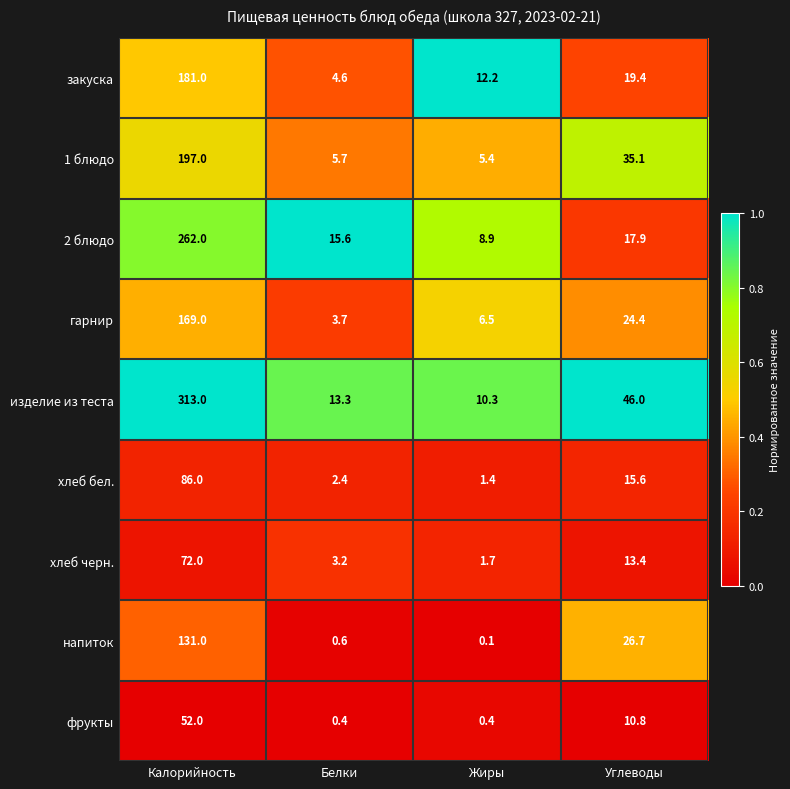

What is the spread (max minus min) of values at Калорийность?

261.0